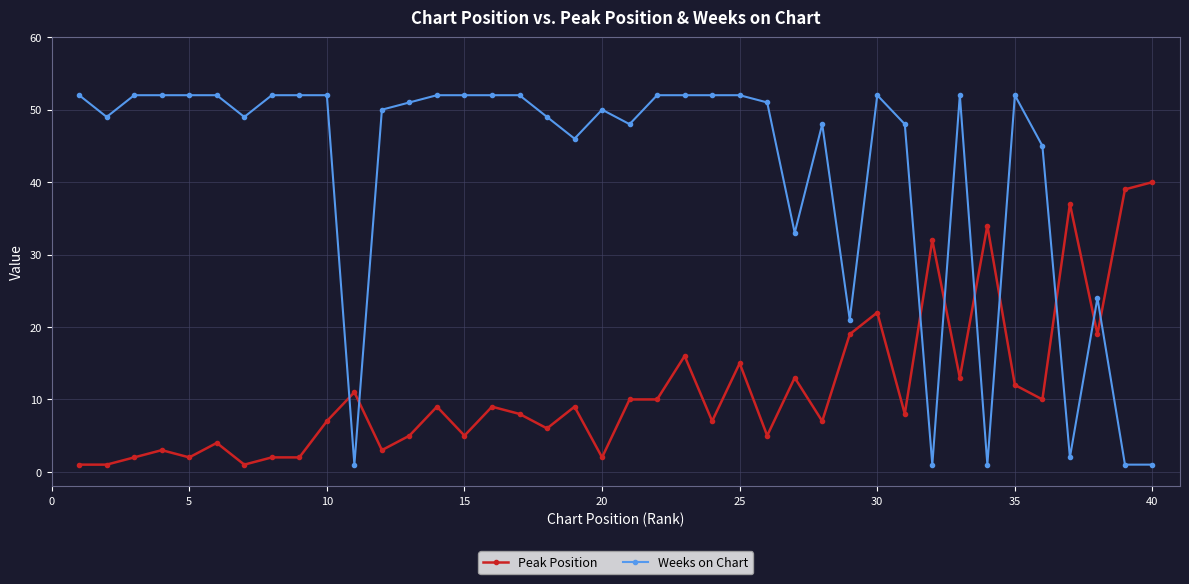

How many times do Peak Position and Weeks on Chart cross each other?

9